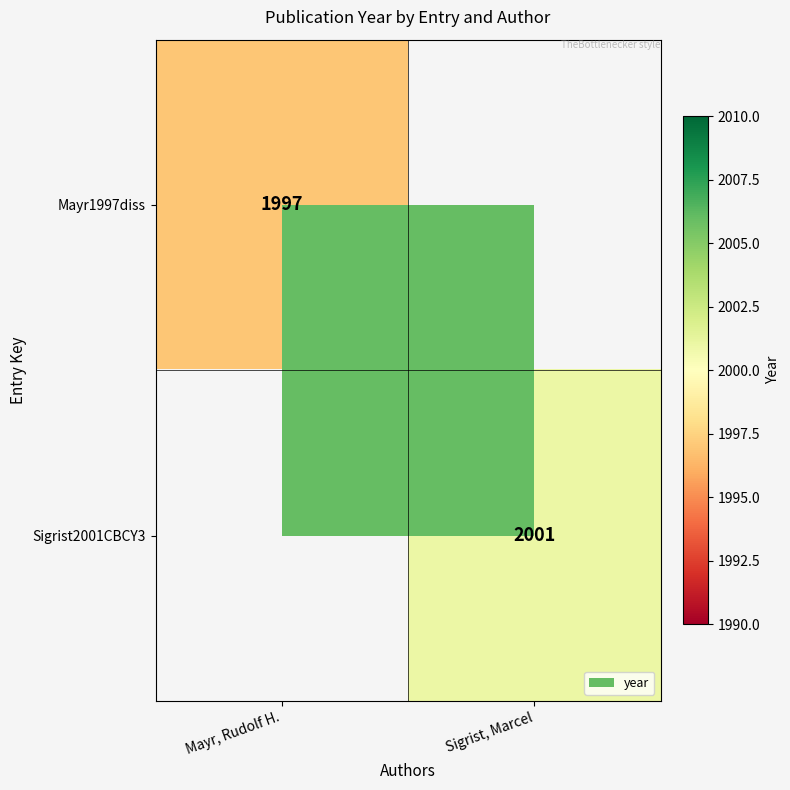

The Sigrist2001CBCY3 series shows 2001 at Sigrist, Marcel. True or false?

True